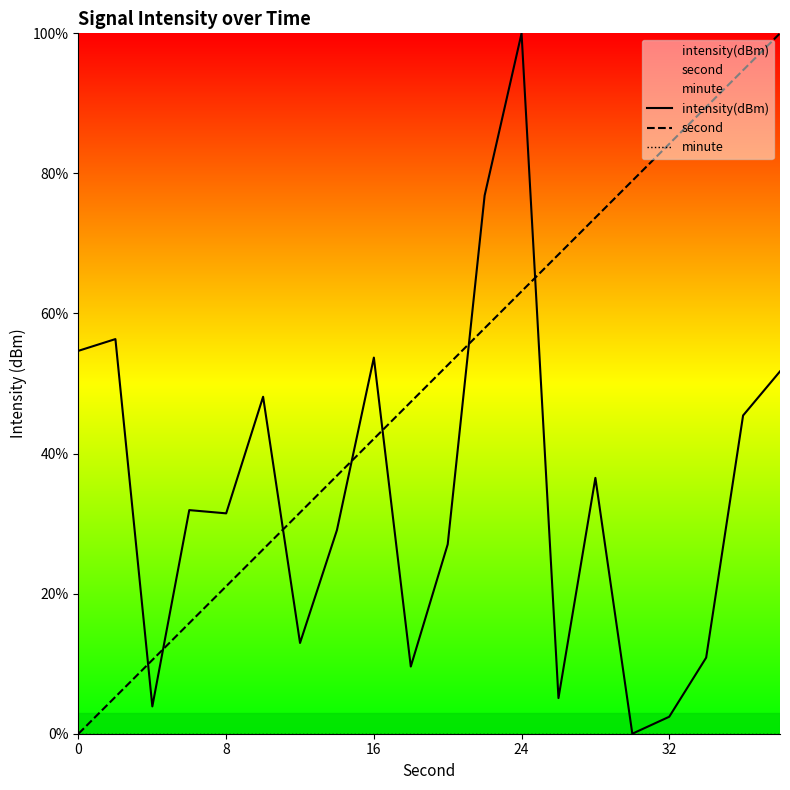

How many data points in intensity(dBm) are less than 31?

9